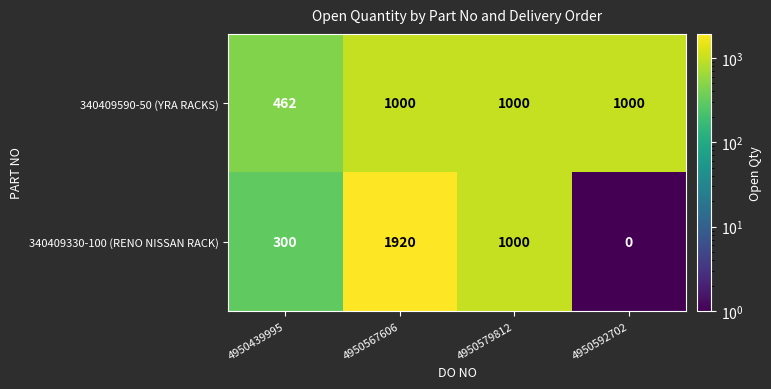

How many series are shown in this chart?

2